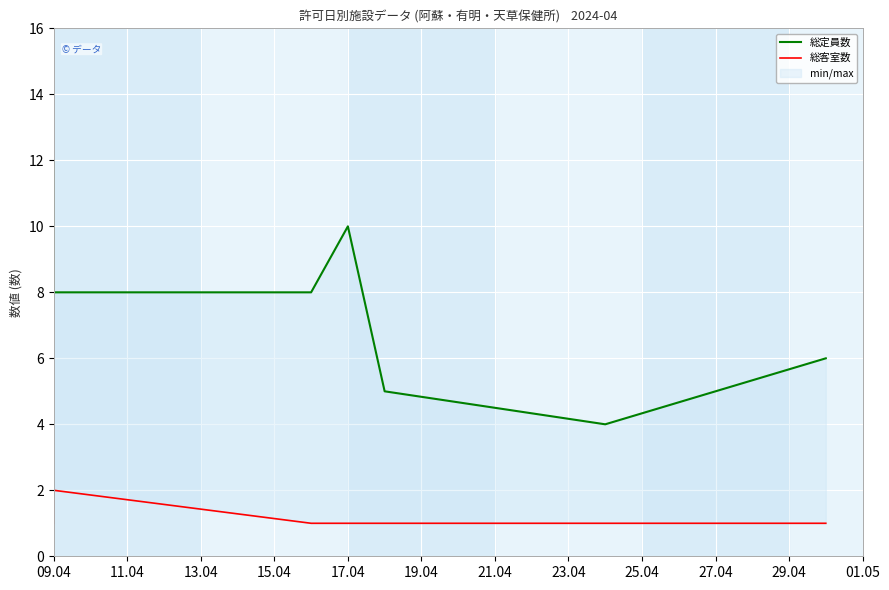

Which series has the largest range (max minus min)?

総定員数